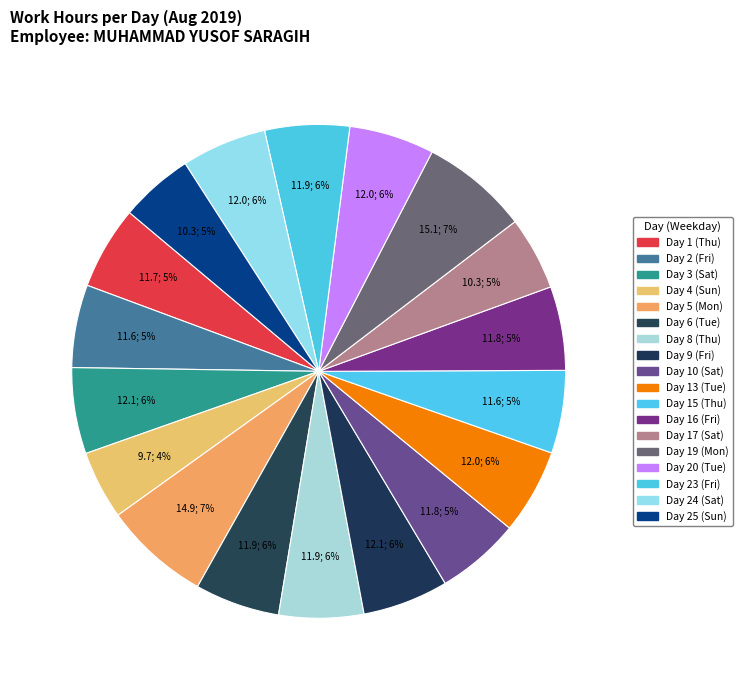

Count the number of slices in the pie.

18